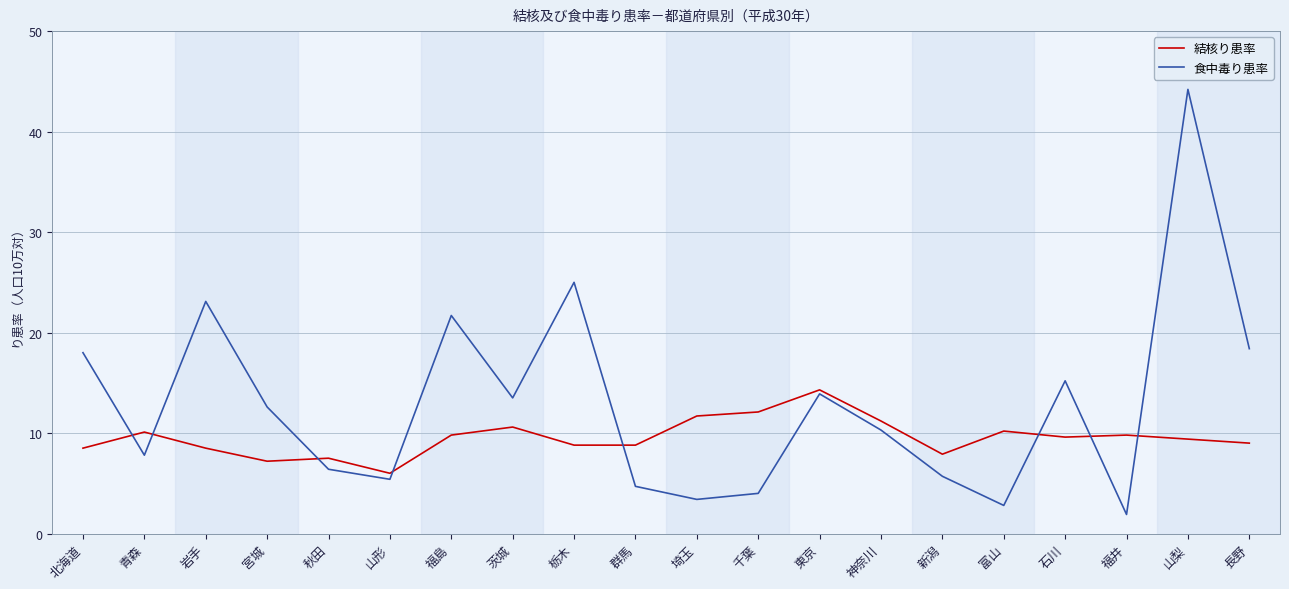

True or false: 結核り患率 has more than 2 interior local peaks.

True